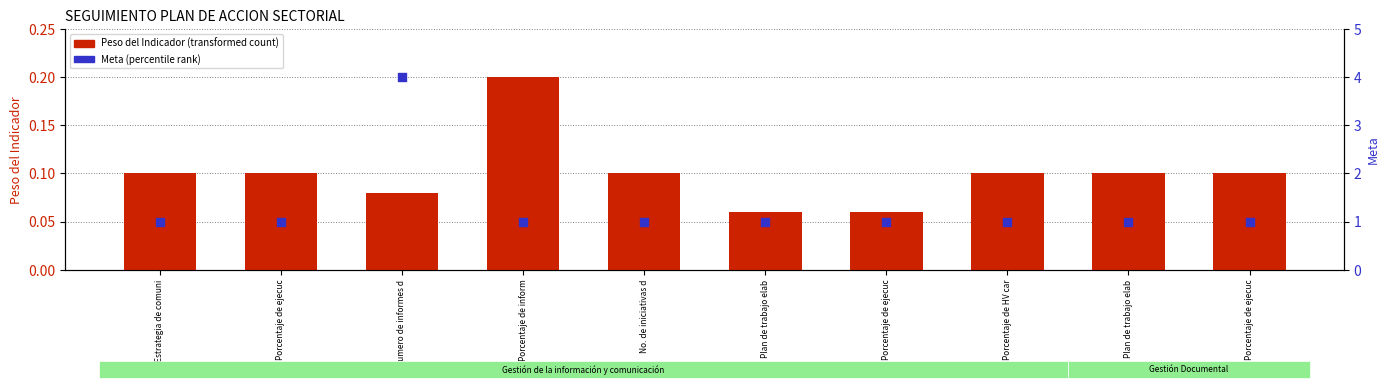

Which series contains the highest Y value?

Meta (percentile rank)